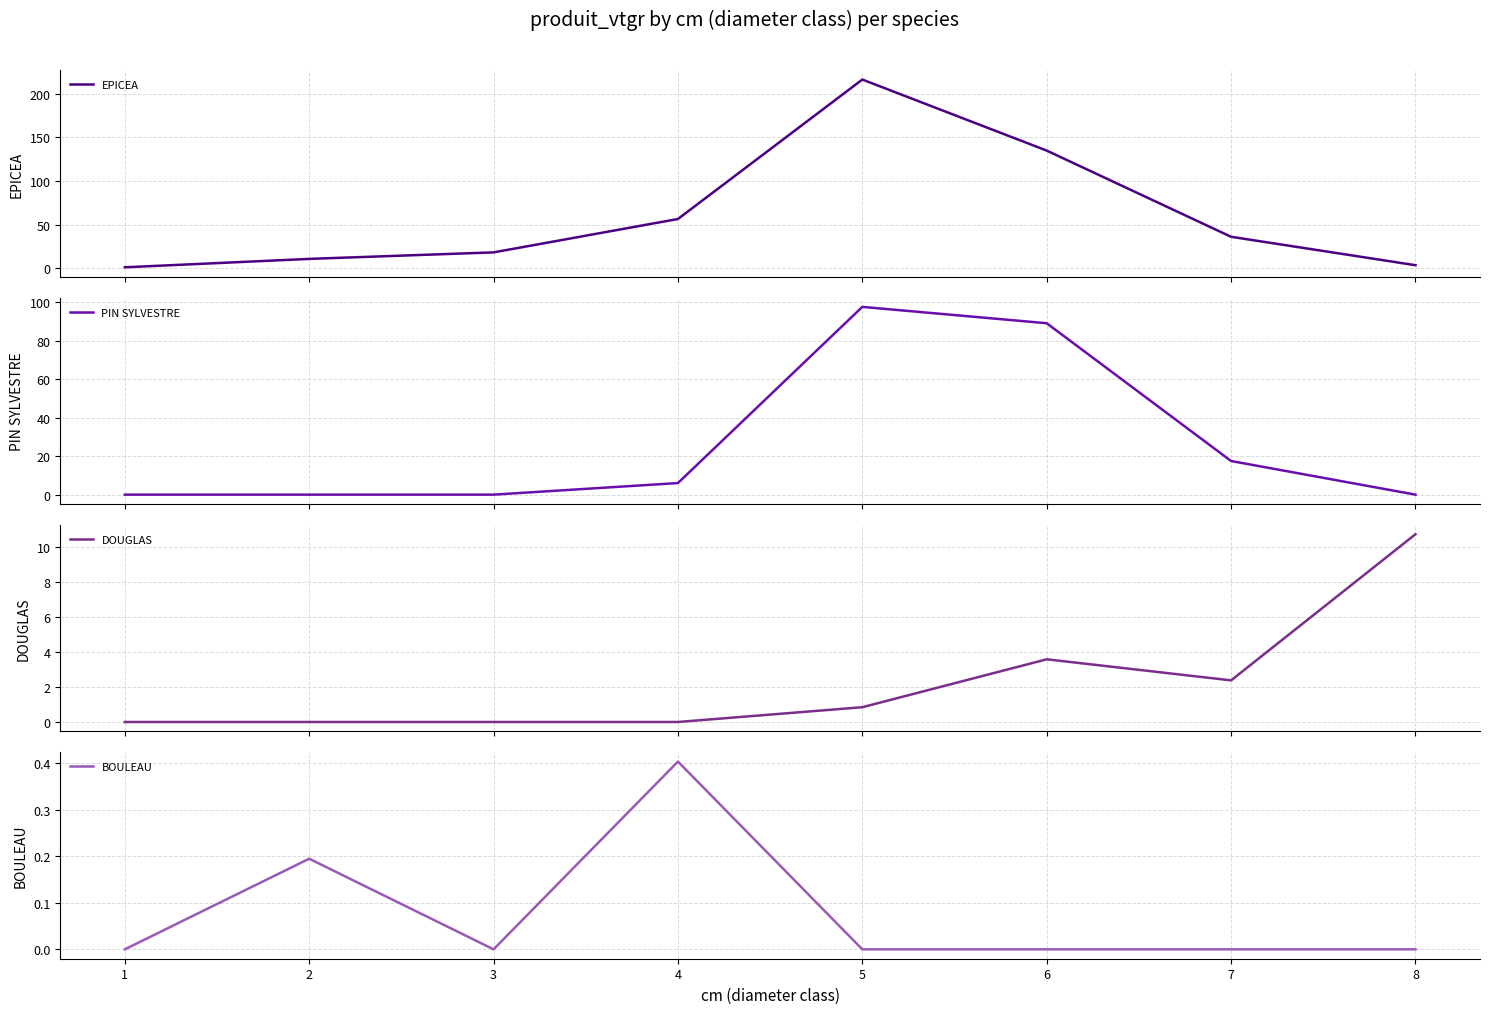

What is the total value across all series at 4?

63.0